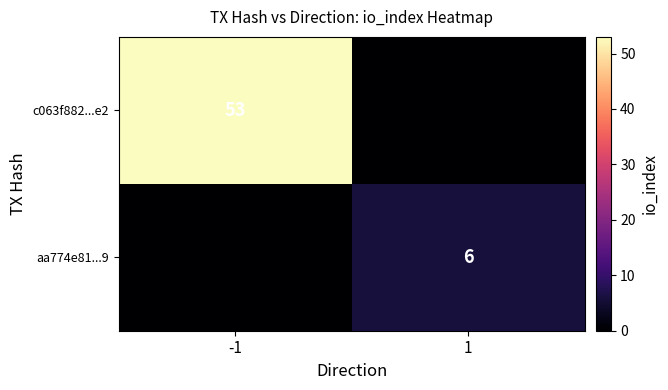

The c063f882...e2 series shows 93 at -1. True or false?

False